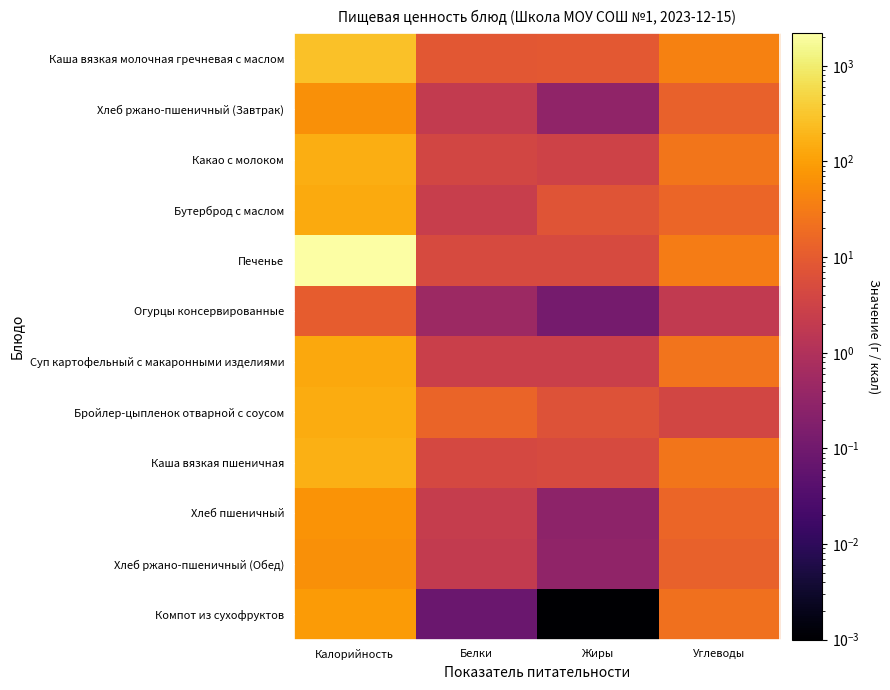

Count the number of categories in the chart.

4